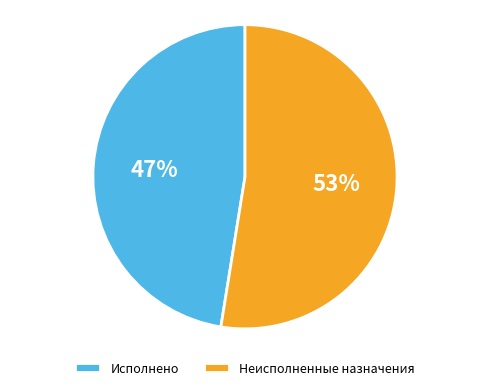

To the nearest percent, what percentage of the pie is Исполнено?

47%